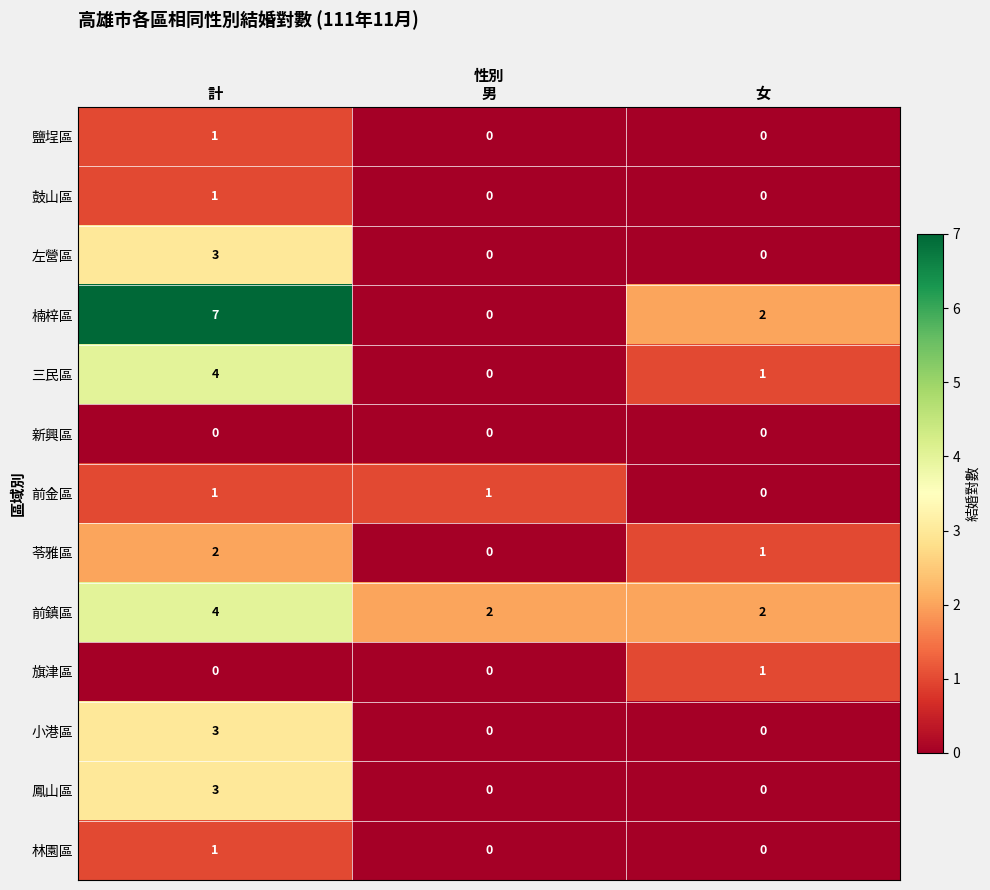

At how many categories does at least one series exceed 1?

3